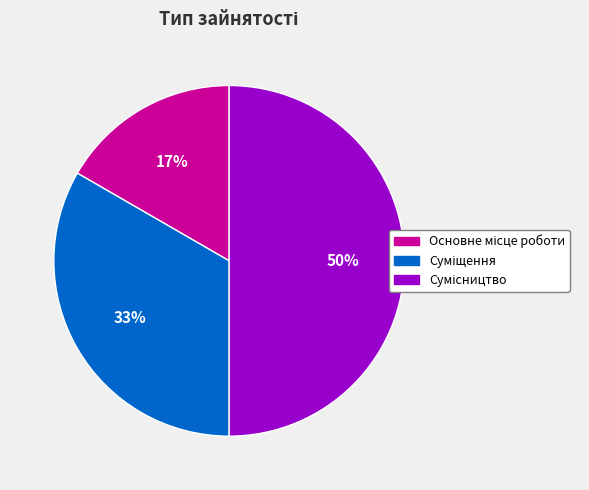

To the nearest percent, what is the average slice percentage?

33%